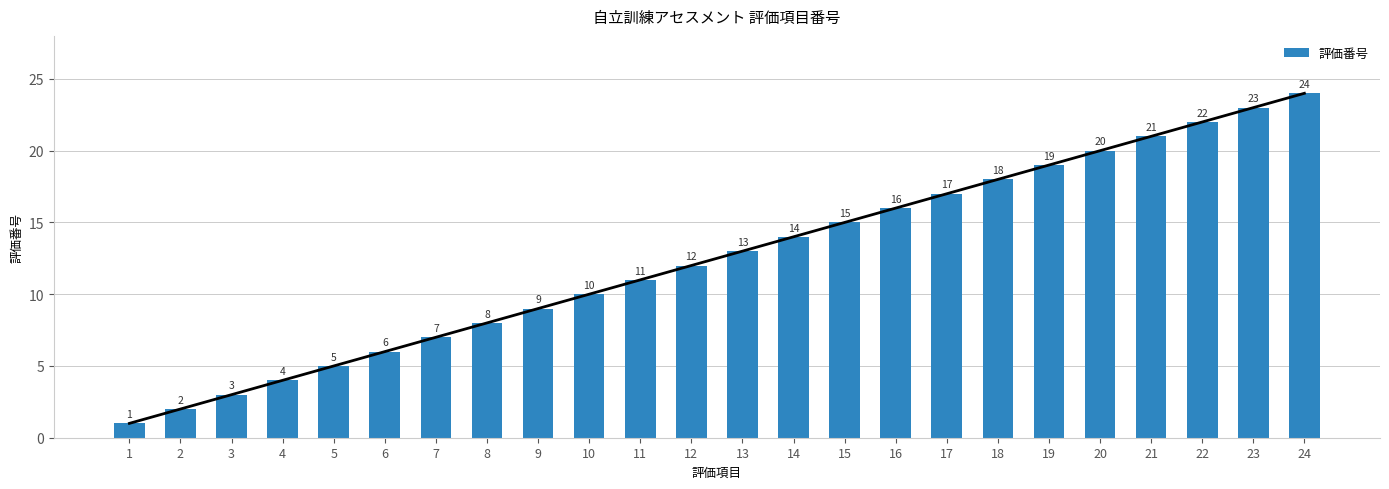

The value at 13 is 13. True or false?

True